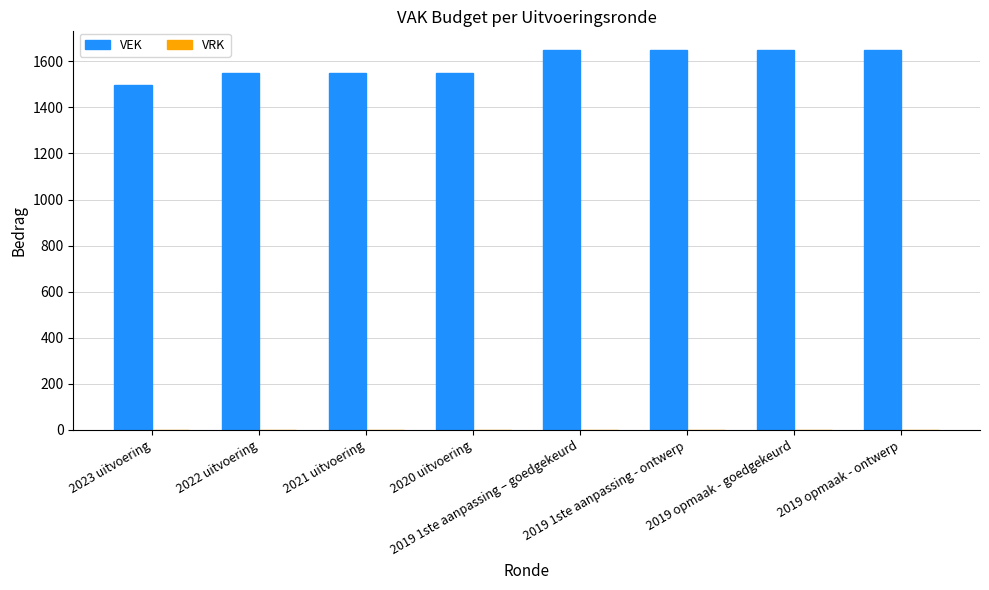

What is the average value?

1592